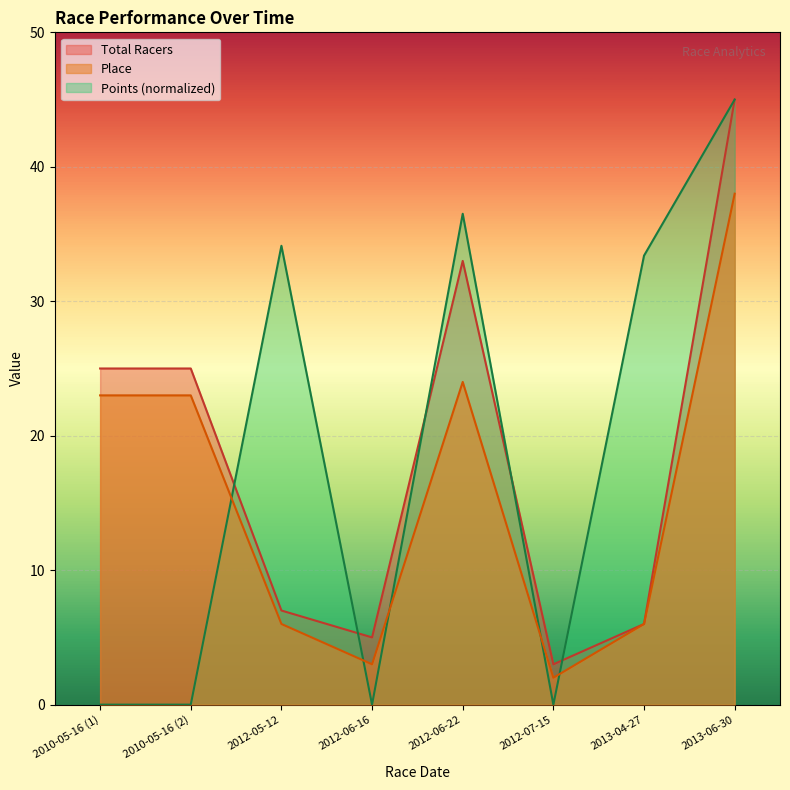

What is the total value across all series at 2012-06-16?

8.0